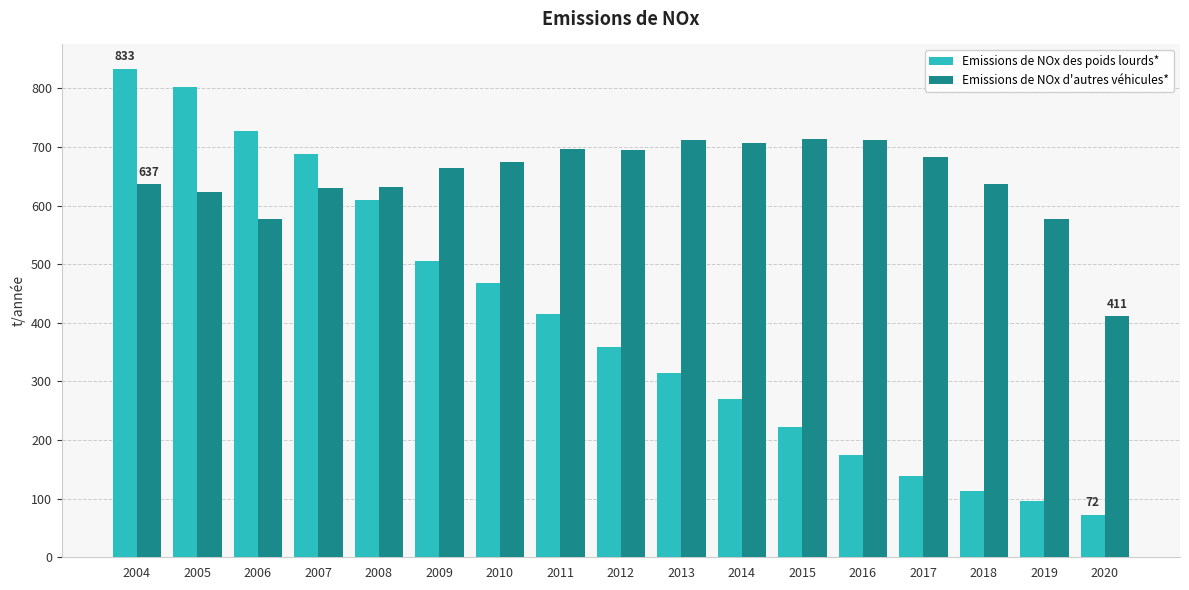

Rank the series at 2011 from lowest to highest value.

Emissions de NOx des poids lourds*, Emissions de NOx d'autres véhicules*